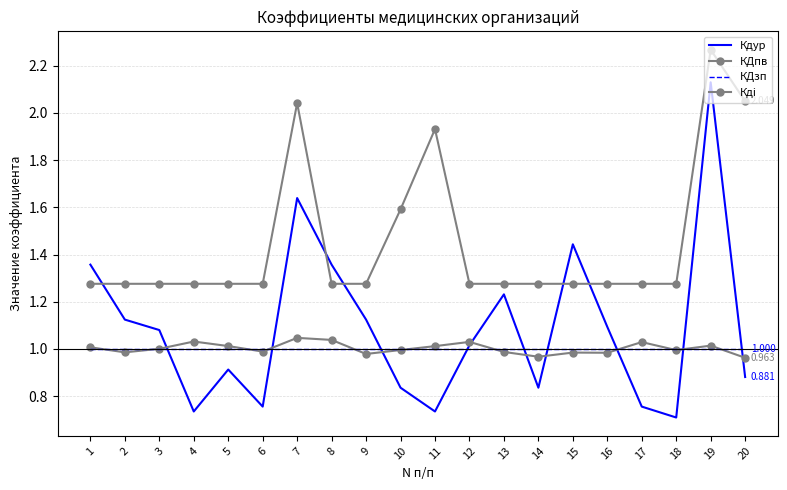

Which series has the largest range (max minus min)?

Кдур